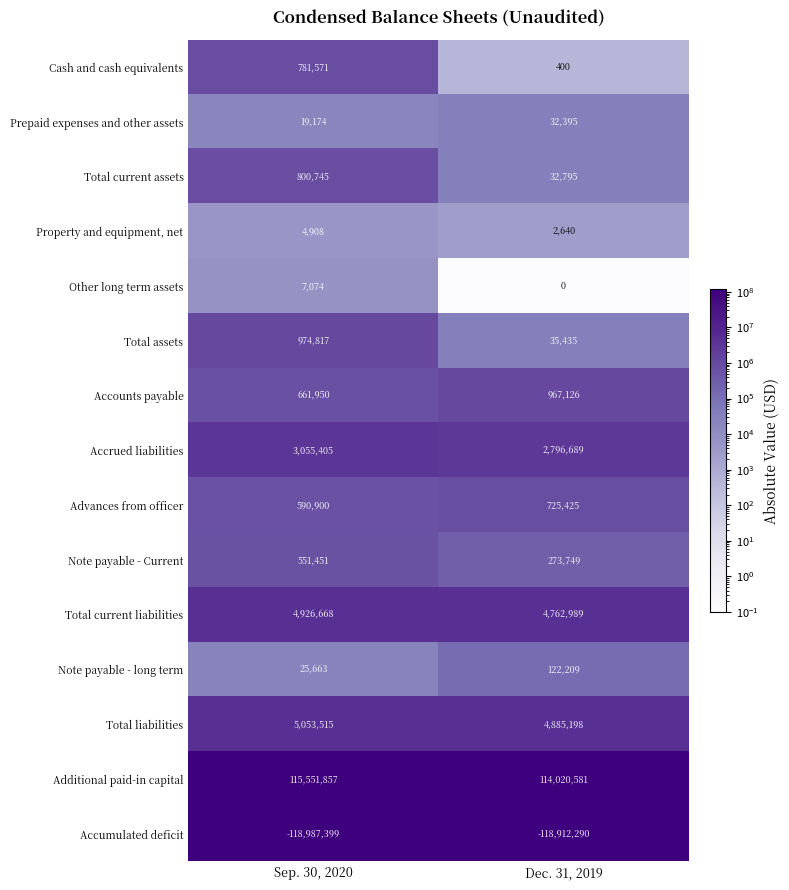

How many distinct data groups are displayed?

15